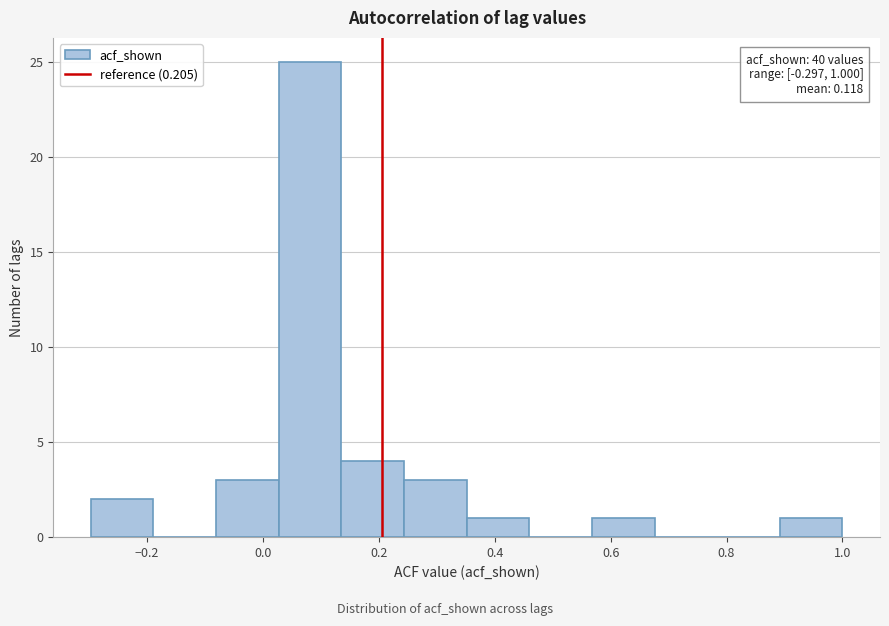

Which range on the x-axis has the tallest bar?

0.02 to 0.14